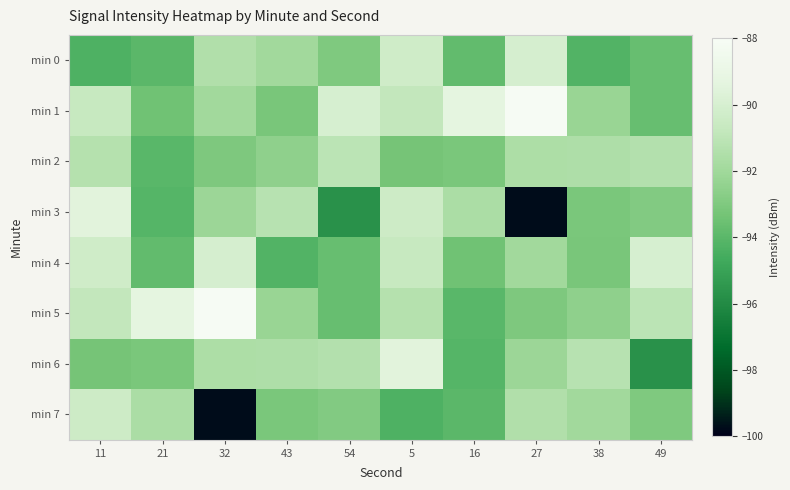

What is the smallest value displayed?

-99.8